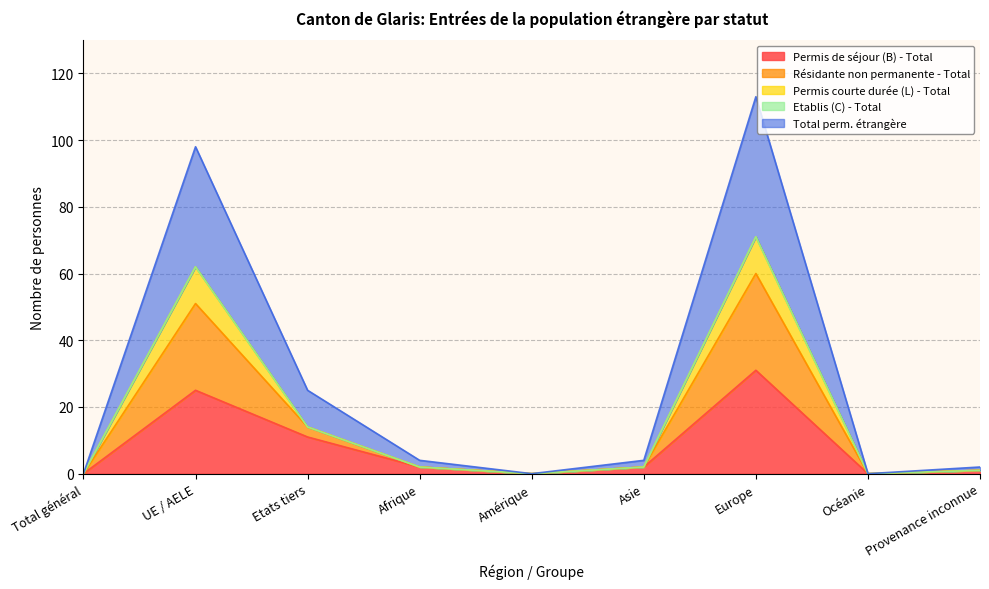

Is it true that Permis de séjour (B) - Total equals 11 at Etats tiers?

True